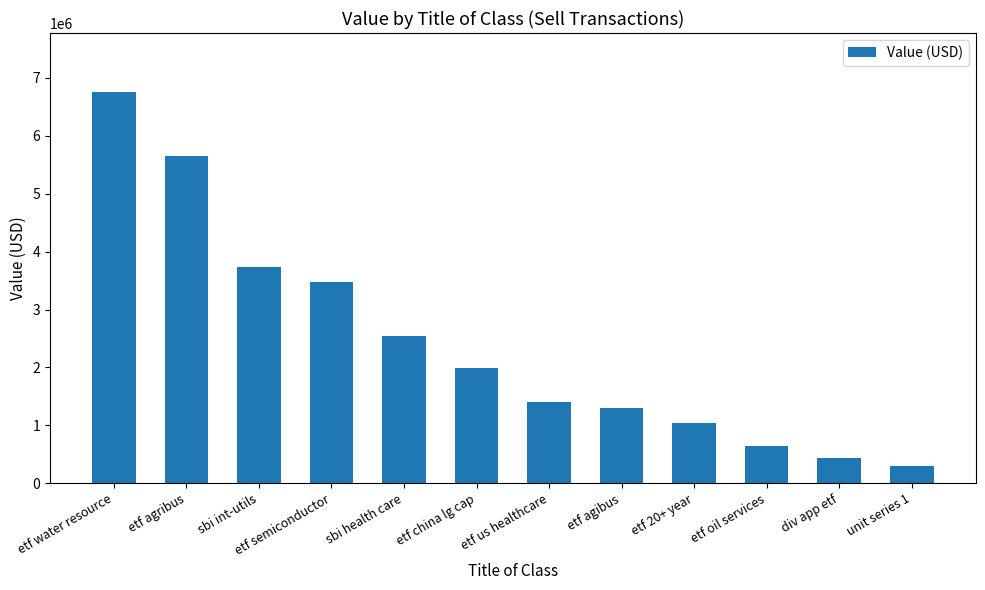

What is the difference between the values at div app etf and sbi int-utils?

3287000